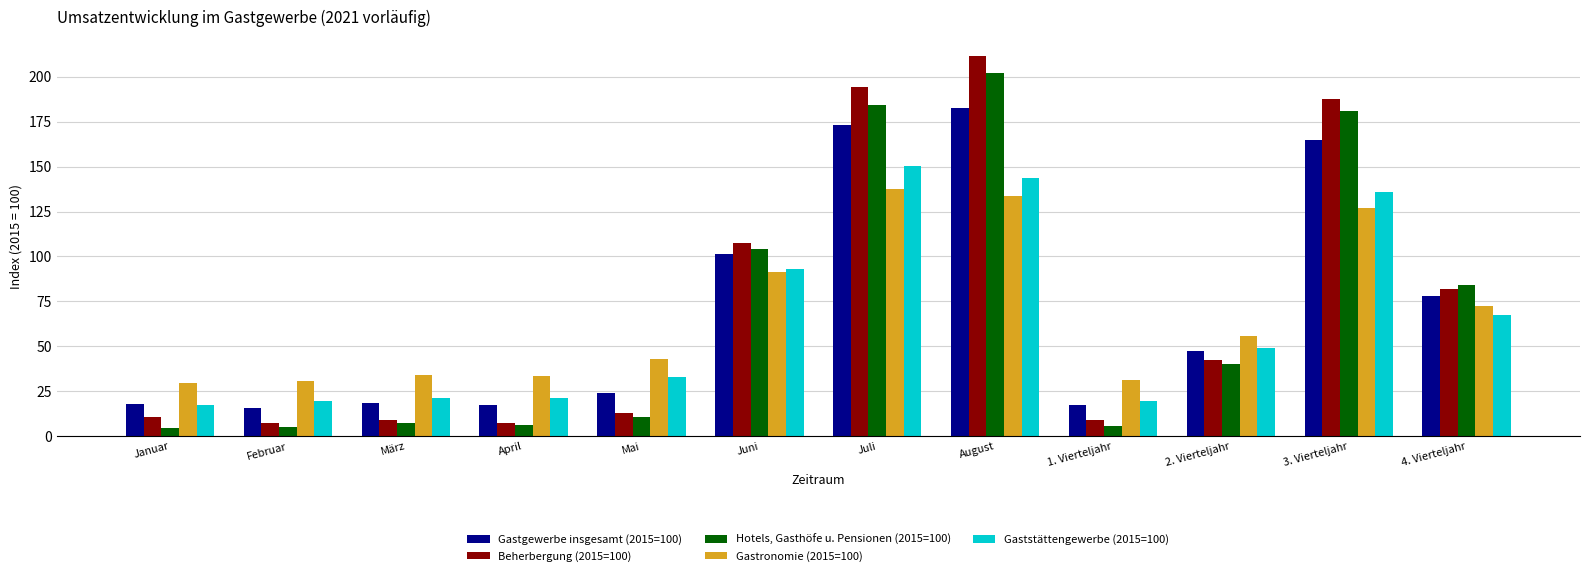

Which series changed the most between Juli and 2. Vierteljahr?

Beherbergung (2015=100)